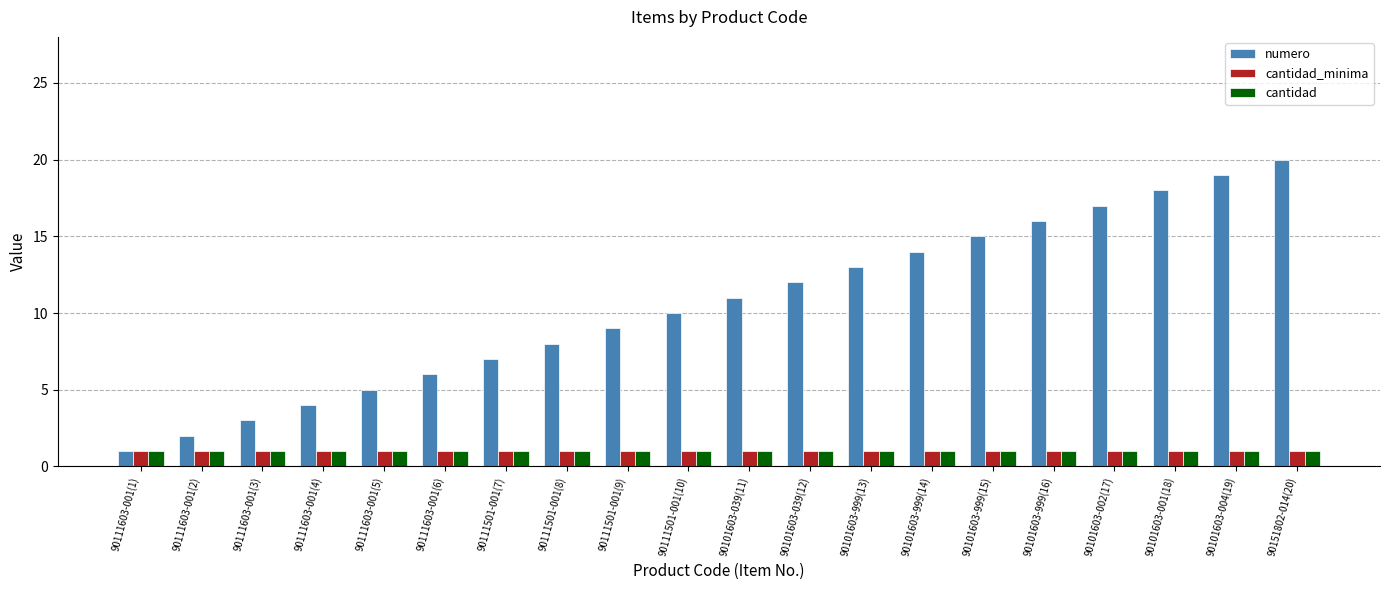

At which label does numero reach its minimum?

90111603-001(1)